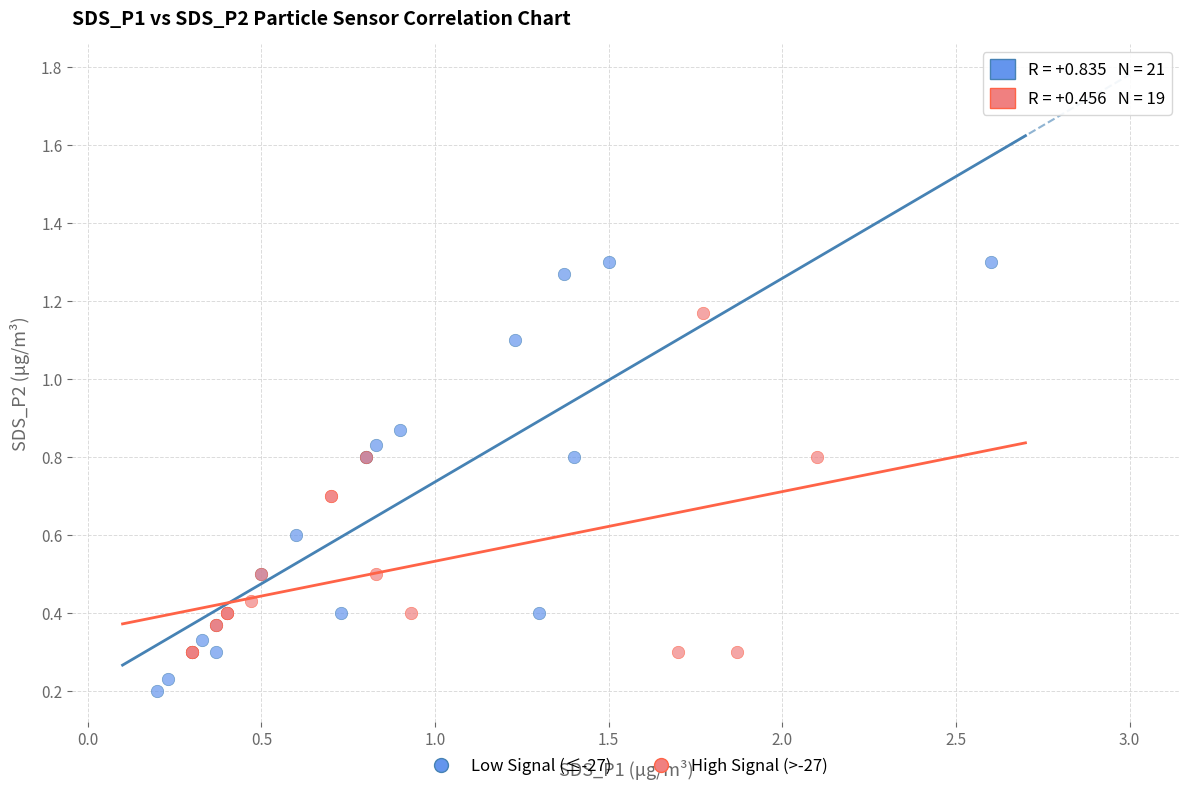

Which series has the widest spread of Y values?

Low Signal (≤-27)